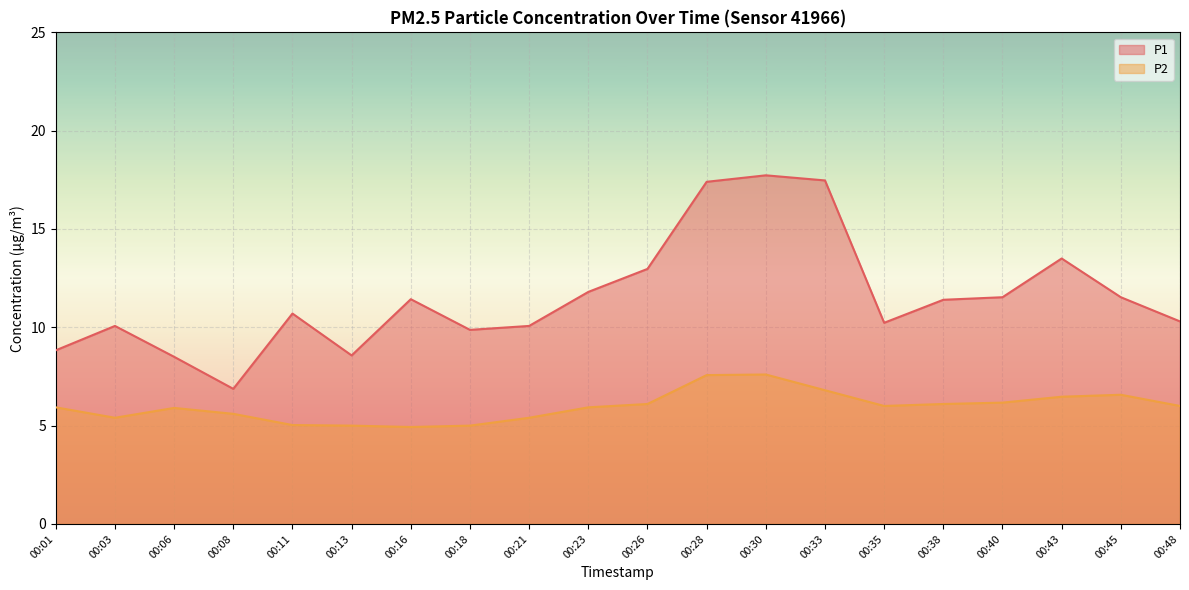

Does the chart display data point markers on the line(s)?

No